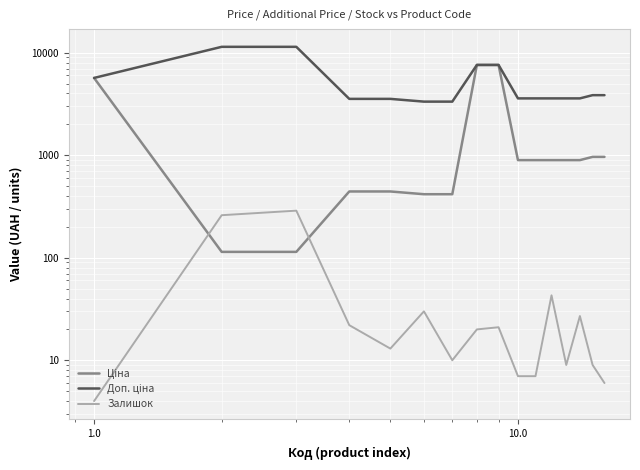

At how many categories does at least one series exceed 7936?

2